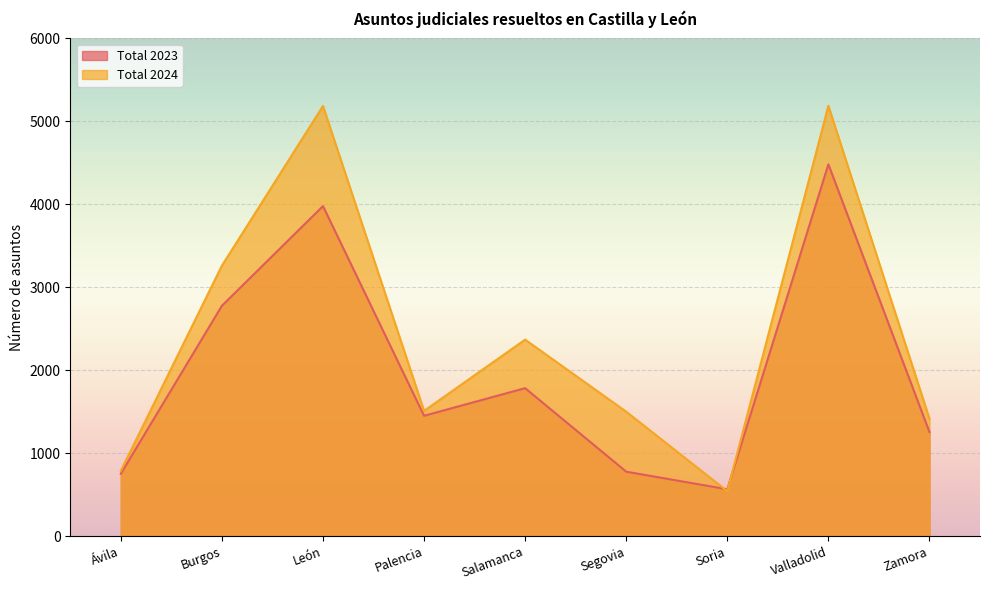

List the labels in order of Total 2023 value, smallest first.

Soria, Ávila, Segovia, Zamora, Palencia, Salamanca, Burgos, León, Valladolid